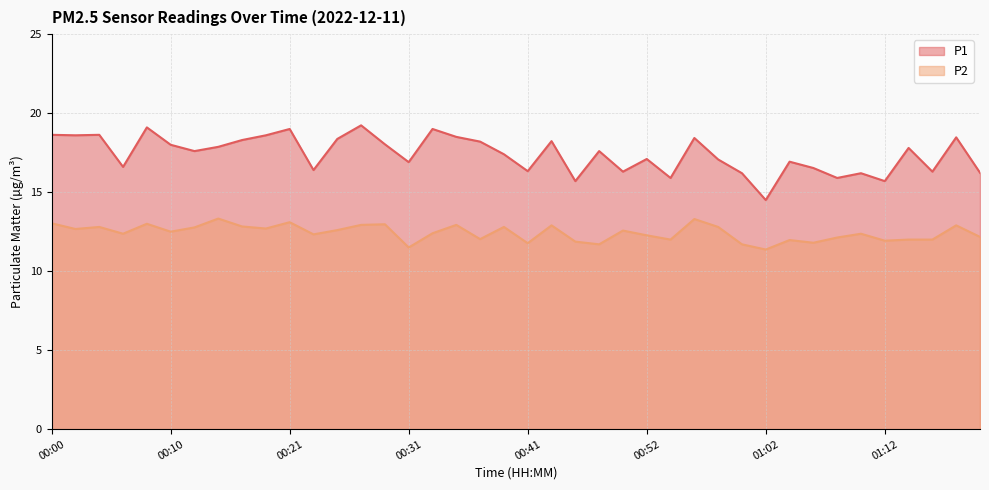

What are all the series names shown in the legend?

P1, P2